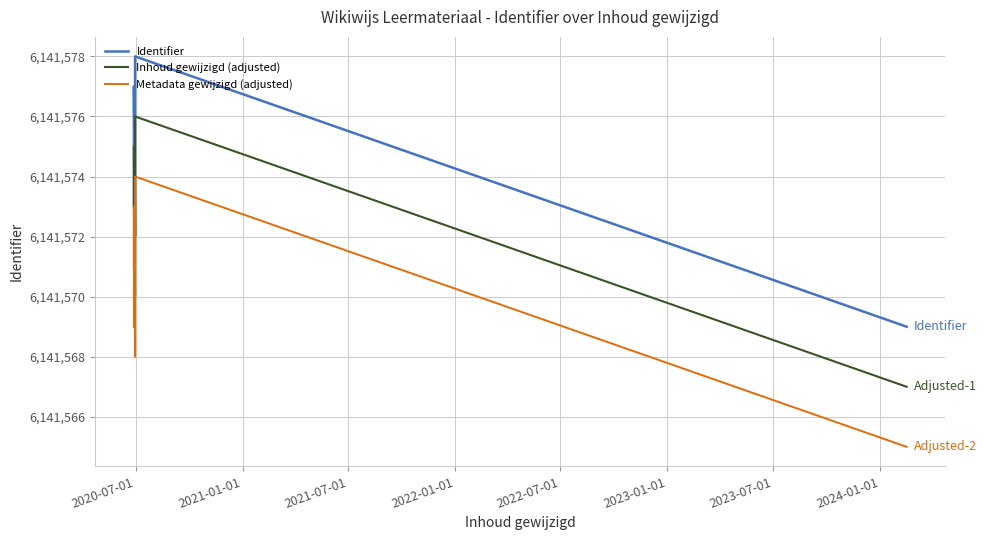

What is the label of the 6th point from the right?

2021-01-01